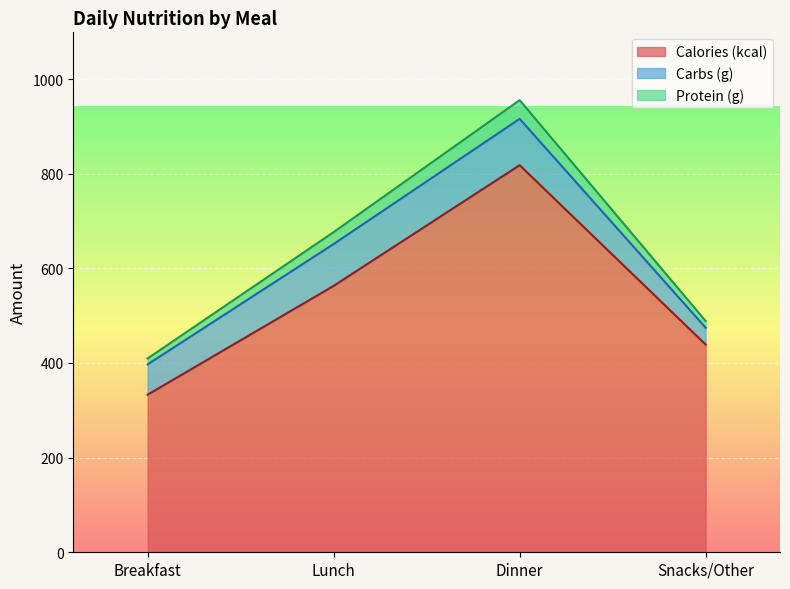

True or false: Protein (g) has a value of 807.0 at Snacks/Other.

False